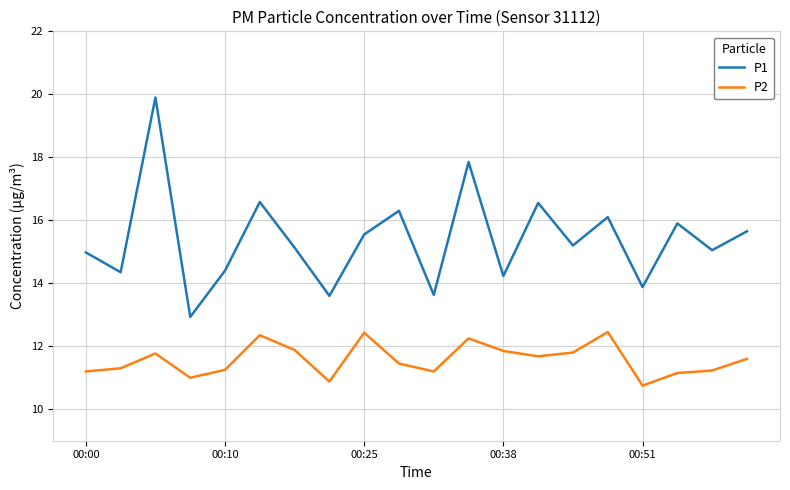

True or false: P2 and P1 cross at least once.

False